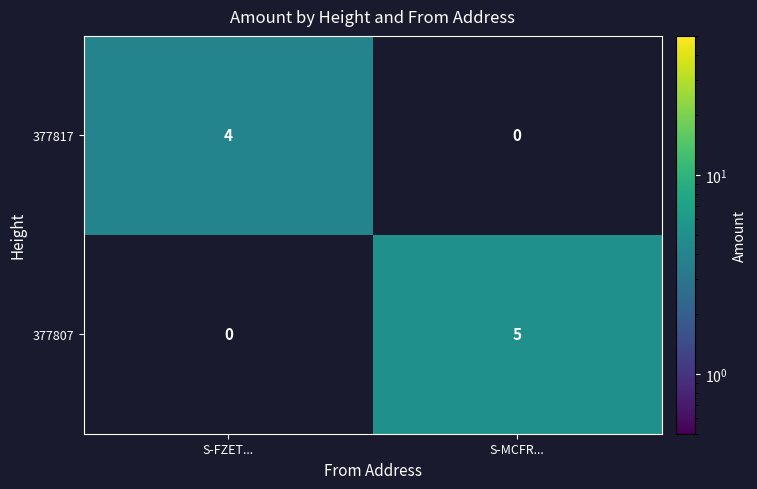

At how many categories does at least one series exceed 1?

2